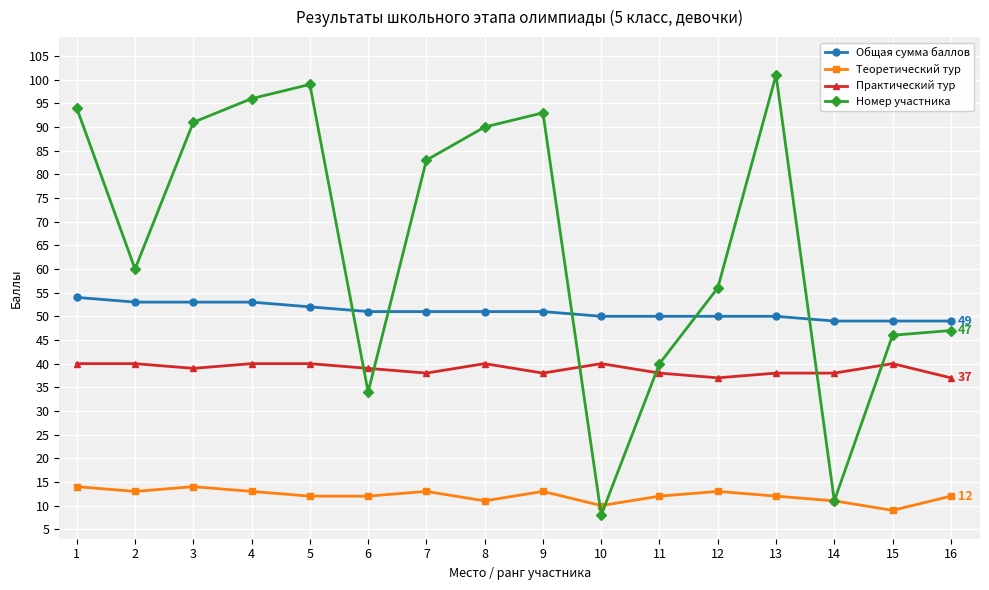

What is the value of the Общая сумма баллов point at the 7th from the left?

51